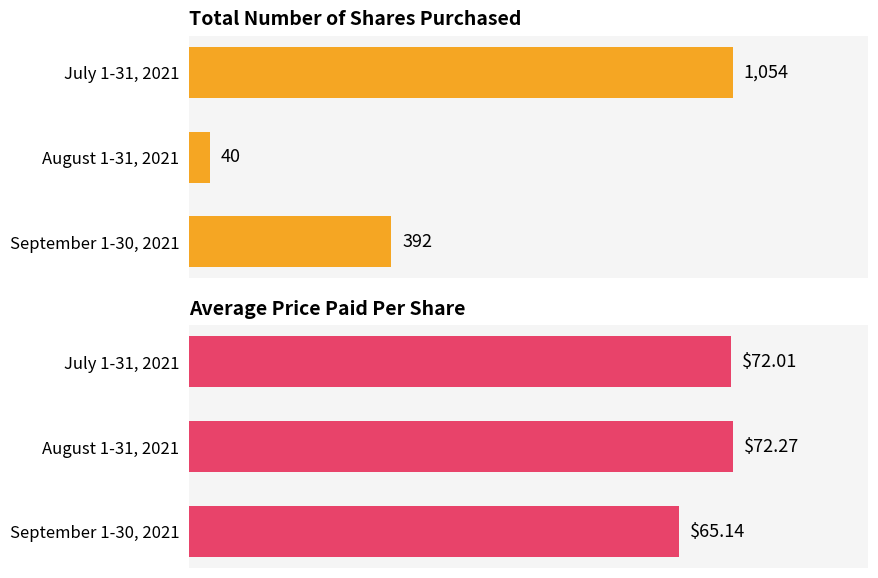

Are the bars grouped side by side (vs. stacked)?

Yes